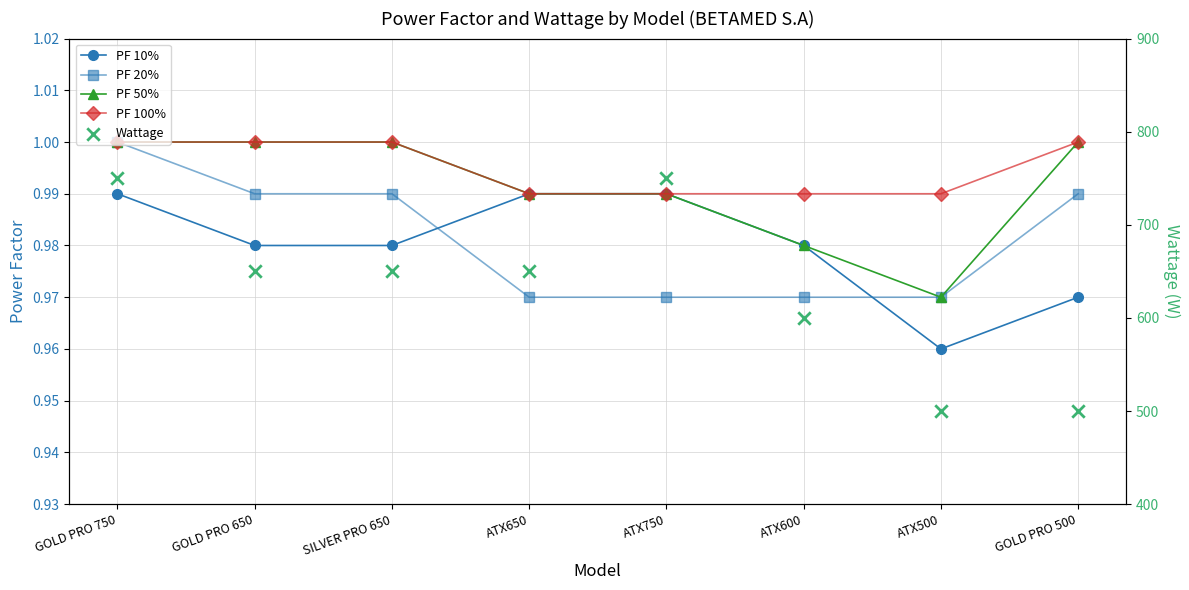

Which series reaches the minimum Y coordinate?

PF 10%